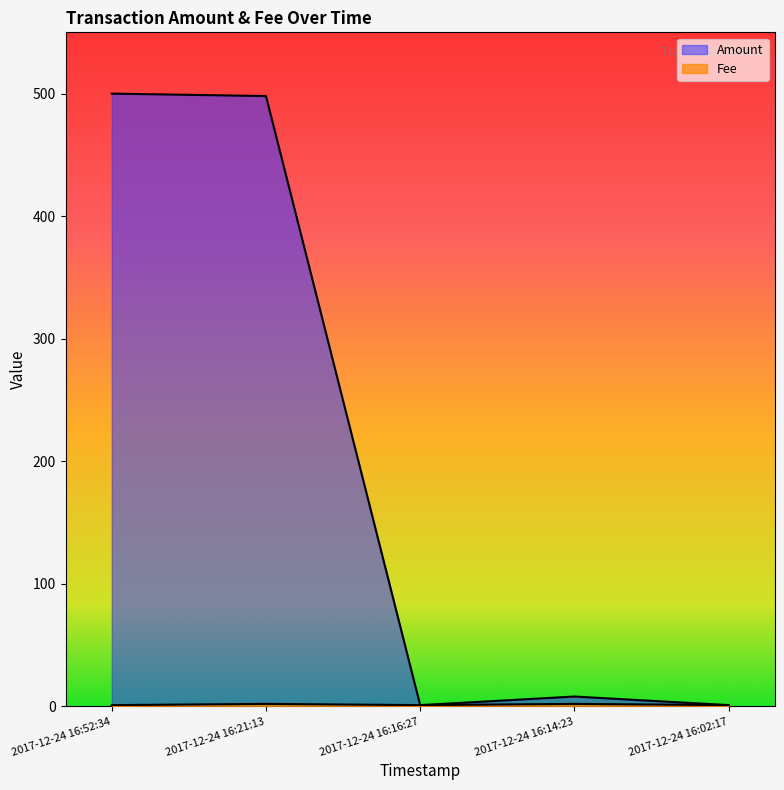

What is the smallest value displayed?

1